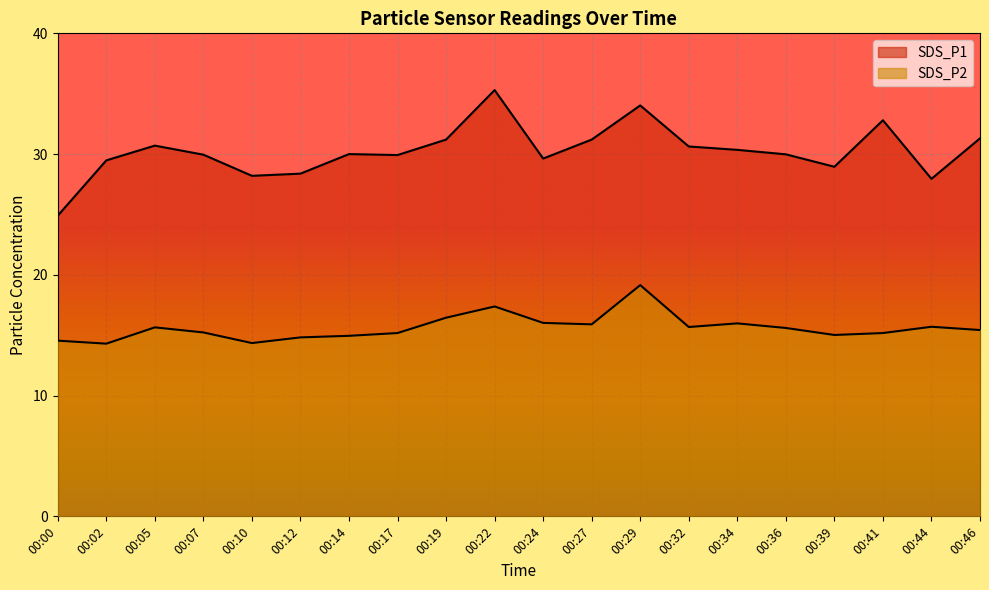

Which series has the largest total across all categories?

SDS_P1